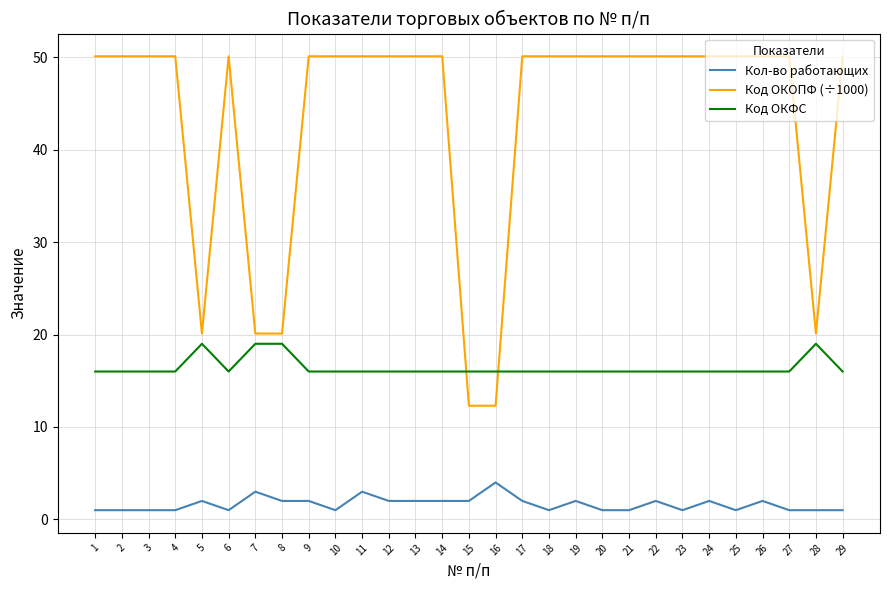

The Кол-во работающих series shows 2.0 at 9. True or false?

True